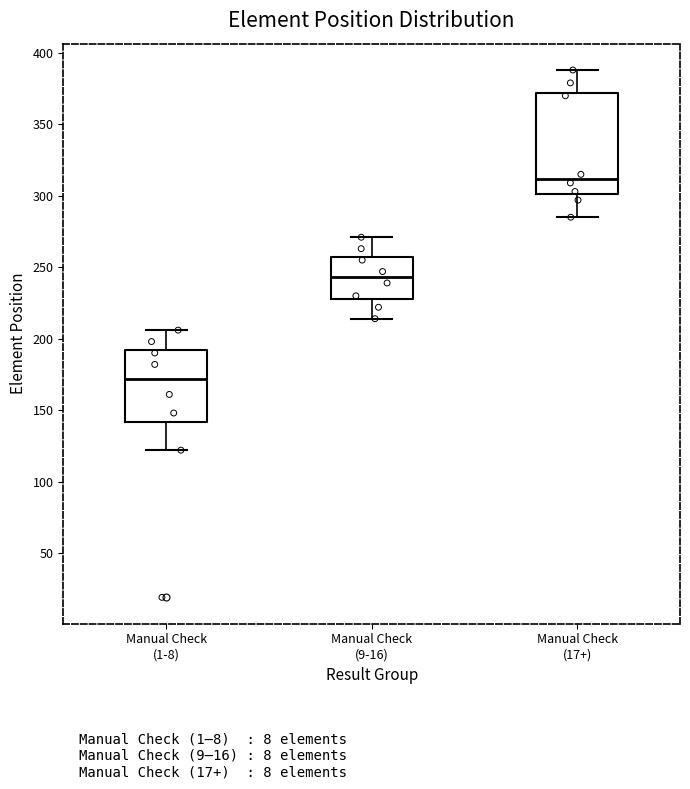

Which box is the tallest, from its lower edge to its upper edge?

Manual Check (17+)